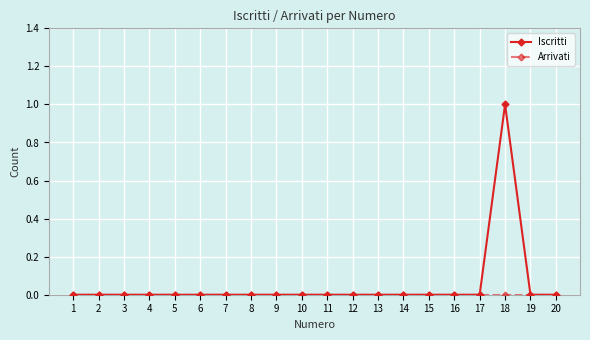

At which category is the sum across all series the highest?

18